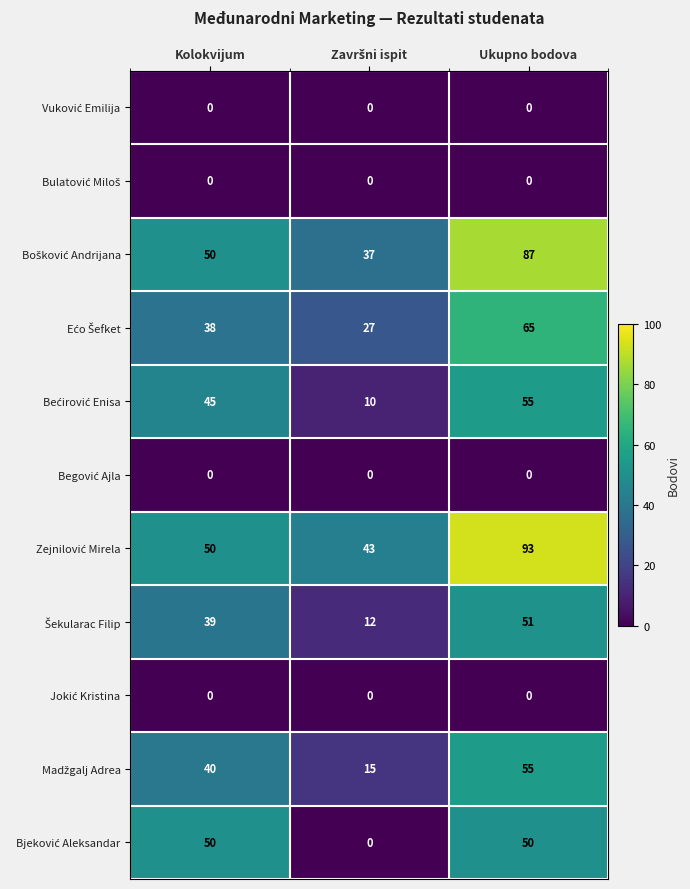

What is the greatest value displayed?

93